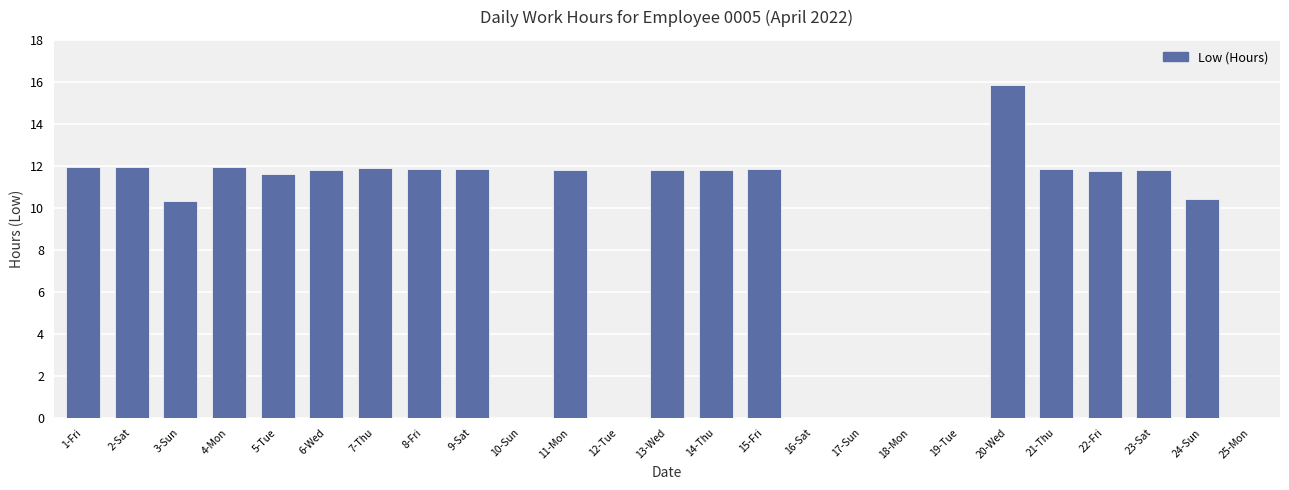

What is the change in value from 3-Sun to 16-Sat?

-10.3